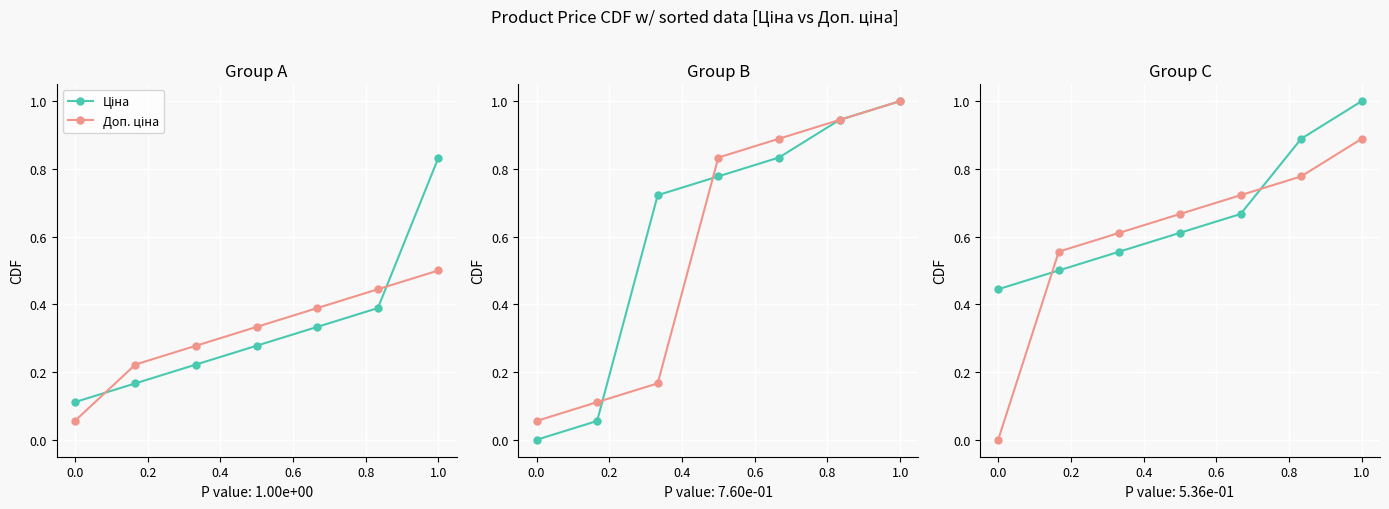

At how many categories does at least one series exceed 0?

7